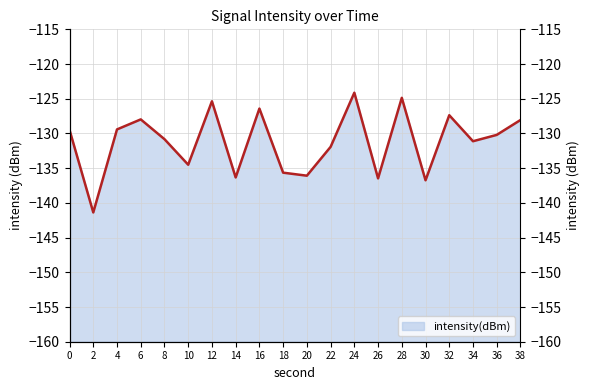

True or false: the data shows -126.4 at 16.

True